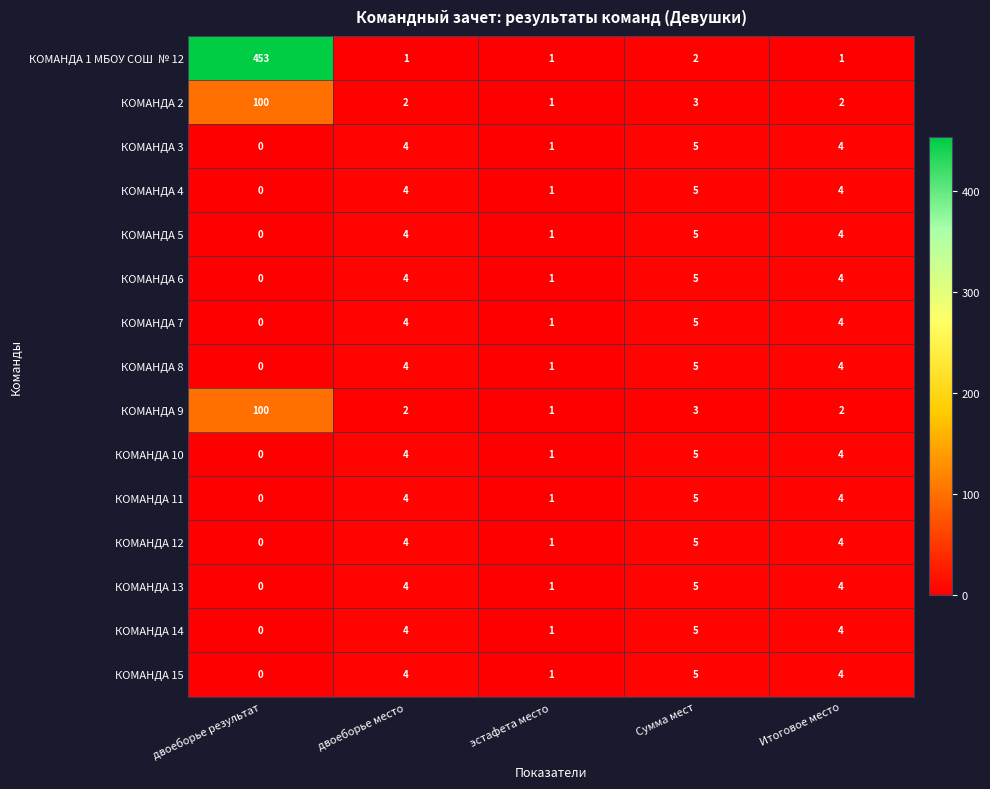

How many distinct data groups are displayed?

15